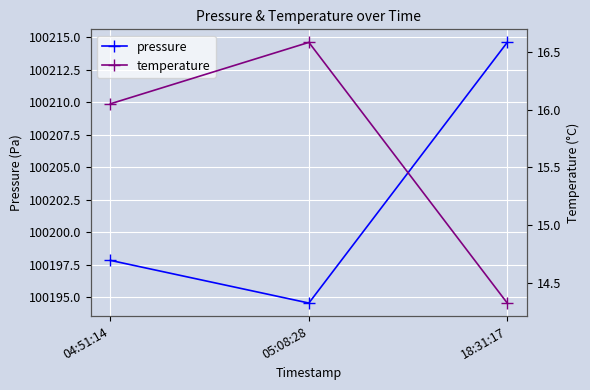

How many data points in temperature are above 16?

2